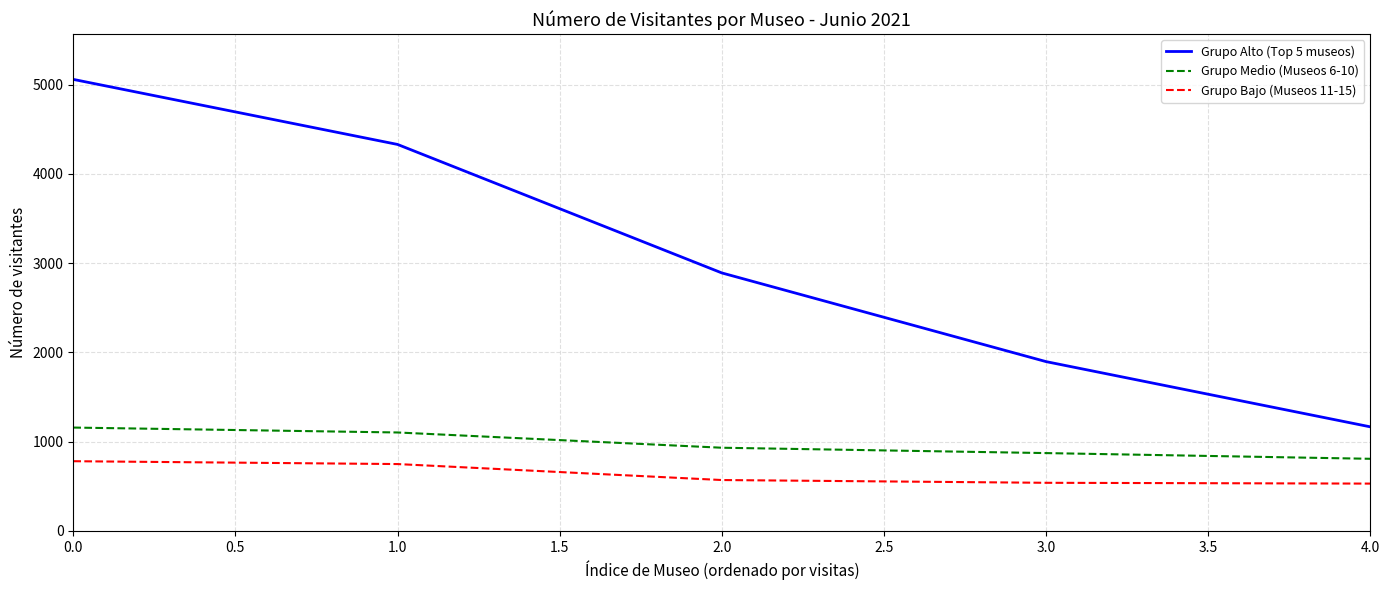

At 0.0, list the series in order from largest to smallest.

Grupo Alto (Top 5 museos), Grupo Medio (Museos 6-10), Grupo Bajo (Museos 11-15)